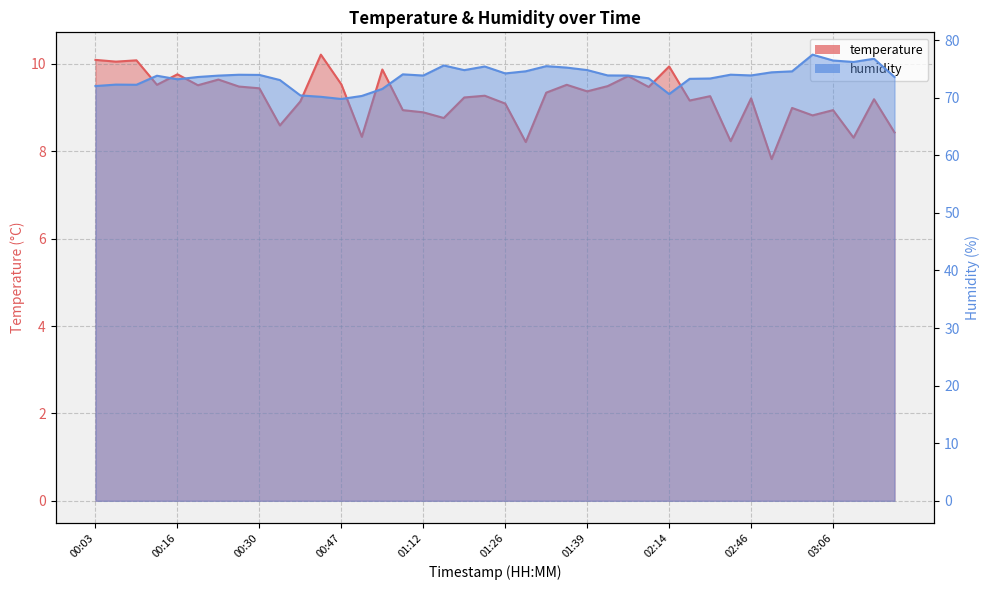

How many interior local valleys does the temperature series have?

14